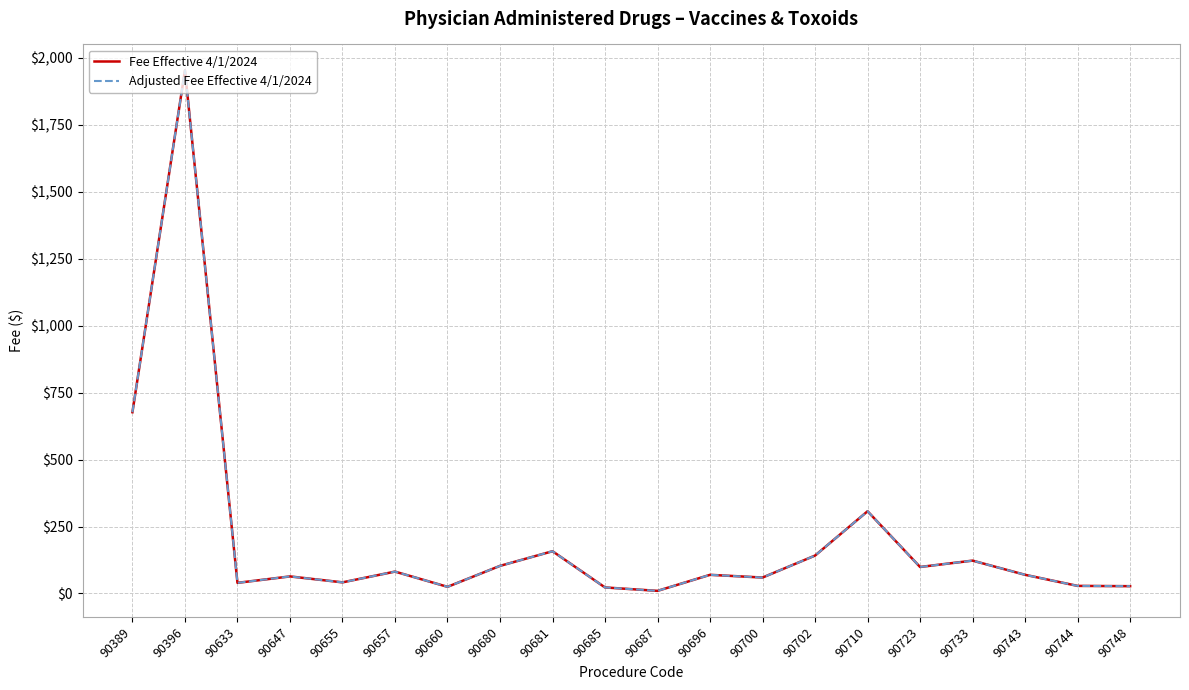

Which series has the largest range (max minus min)?

Fee Effective 4/1/2024